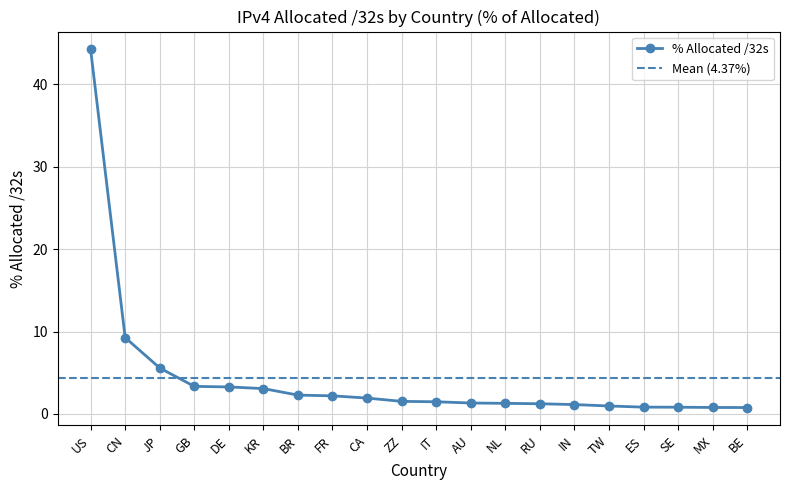

Where does the data first go above 1?

US